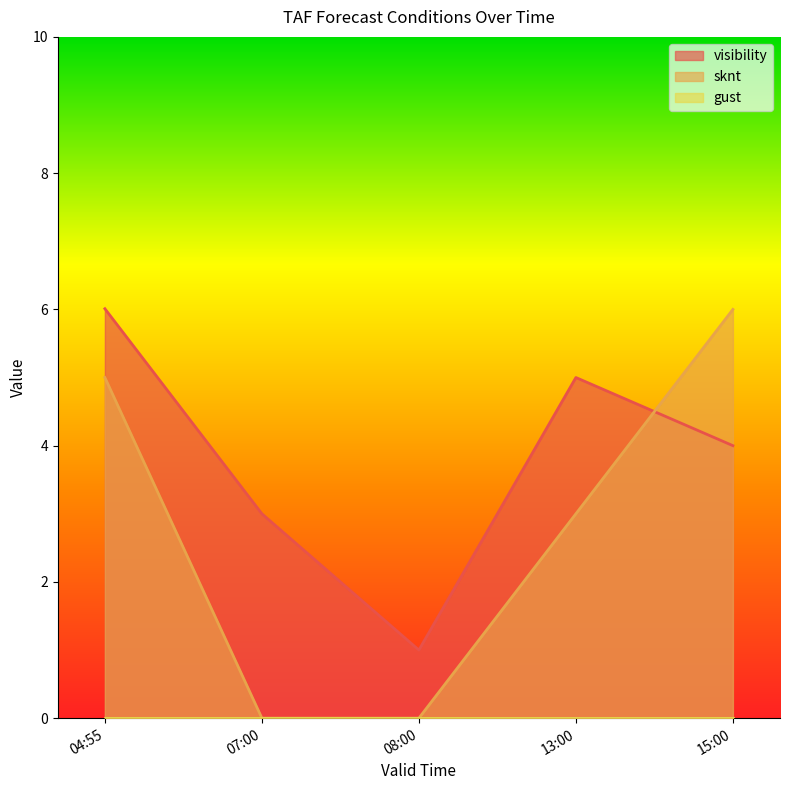

How many lines are shown in the chart?

3